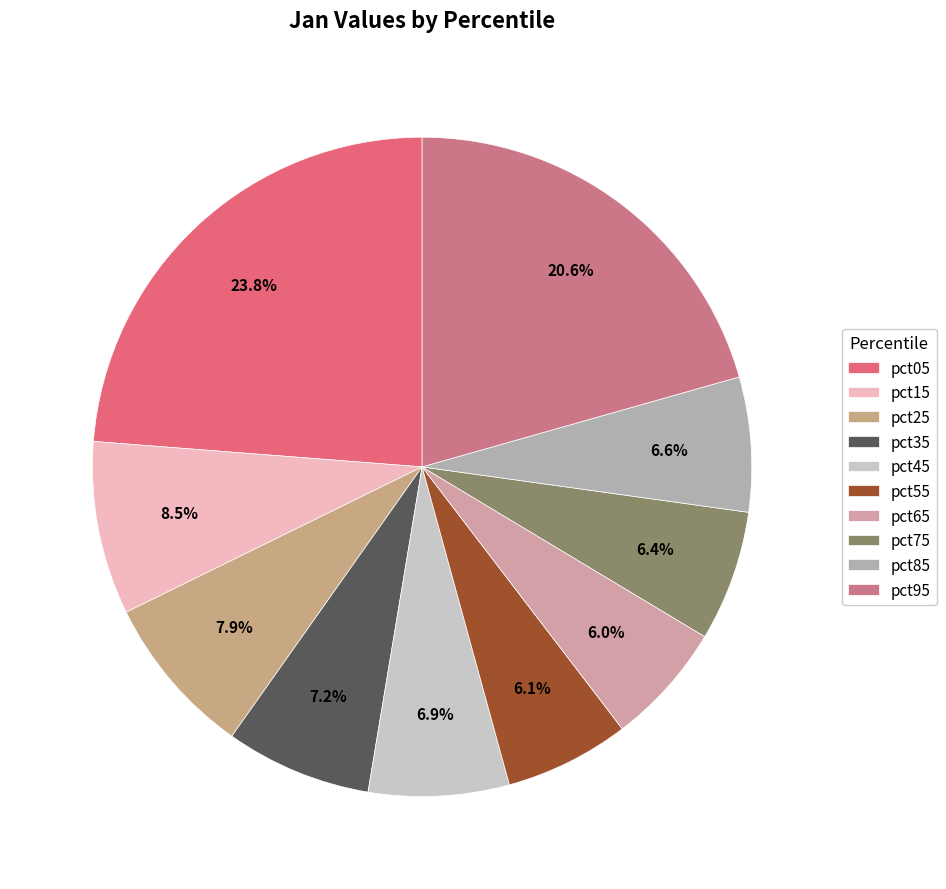

Is there a majority slice in this chart?

No